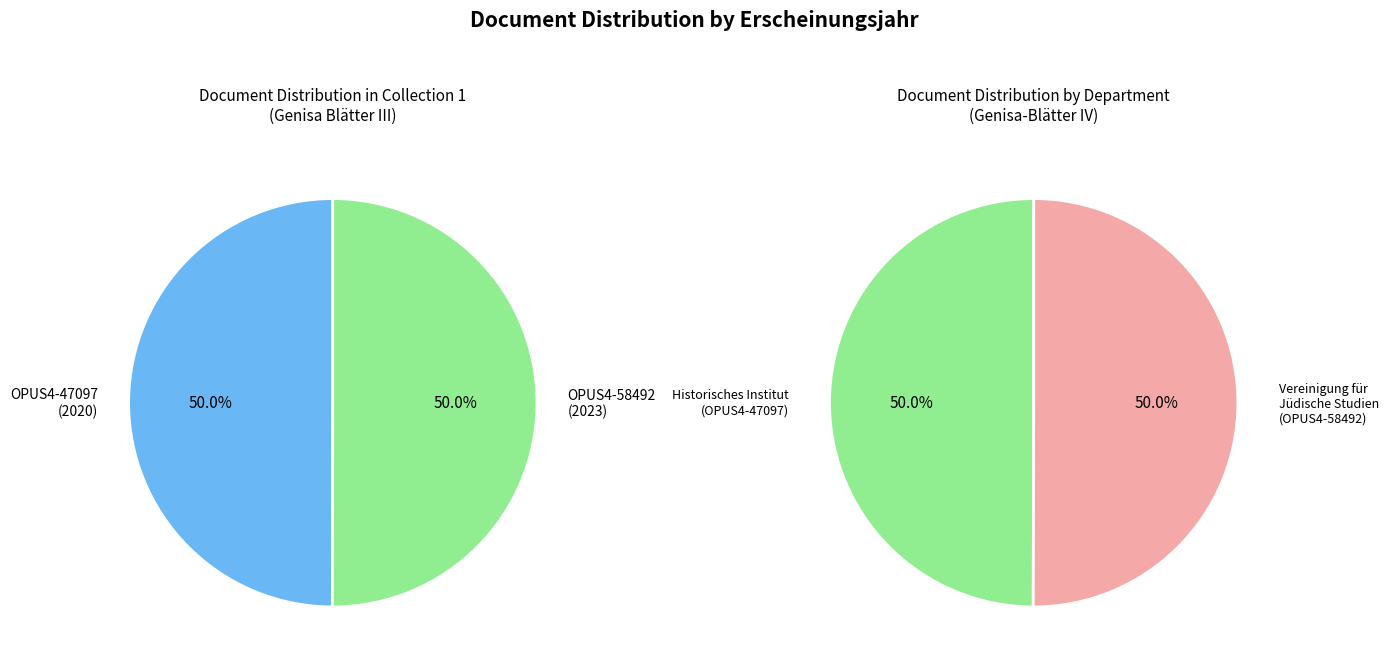

True or false: OPUS4-47097 accounts for 50% of the total.

True